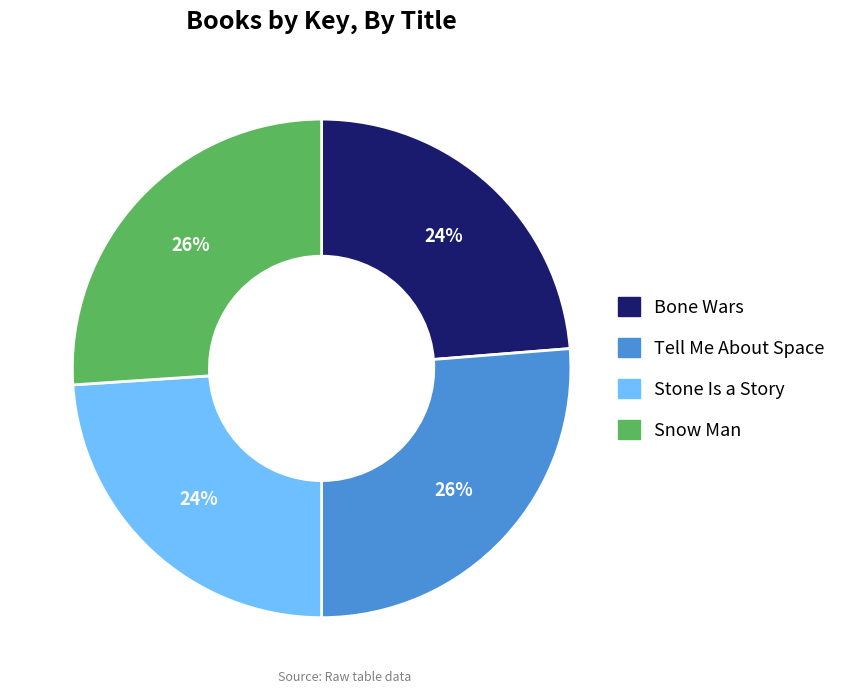

Approximately how many times larger is the value at Bone Wars compared to Snow Man?

0.9